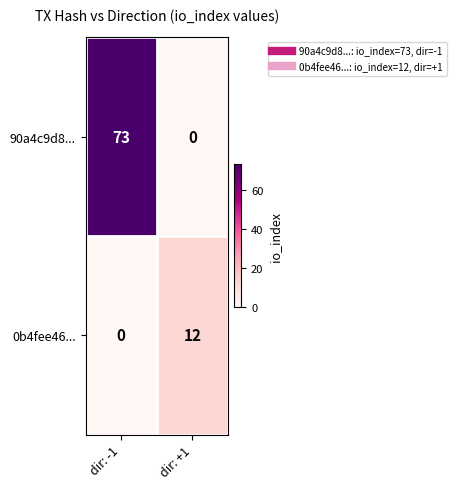

How many values in the 90a4c9d8... series are below 73?

1